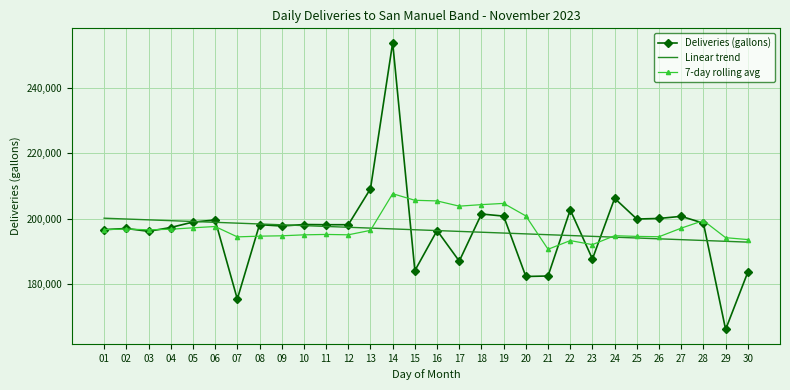

What is the total value across all series at 02?

593662.0